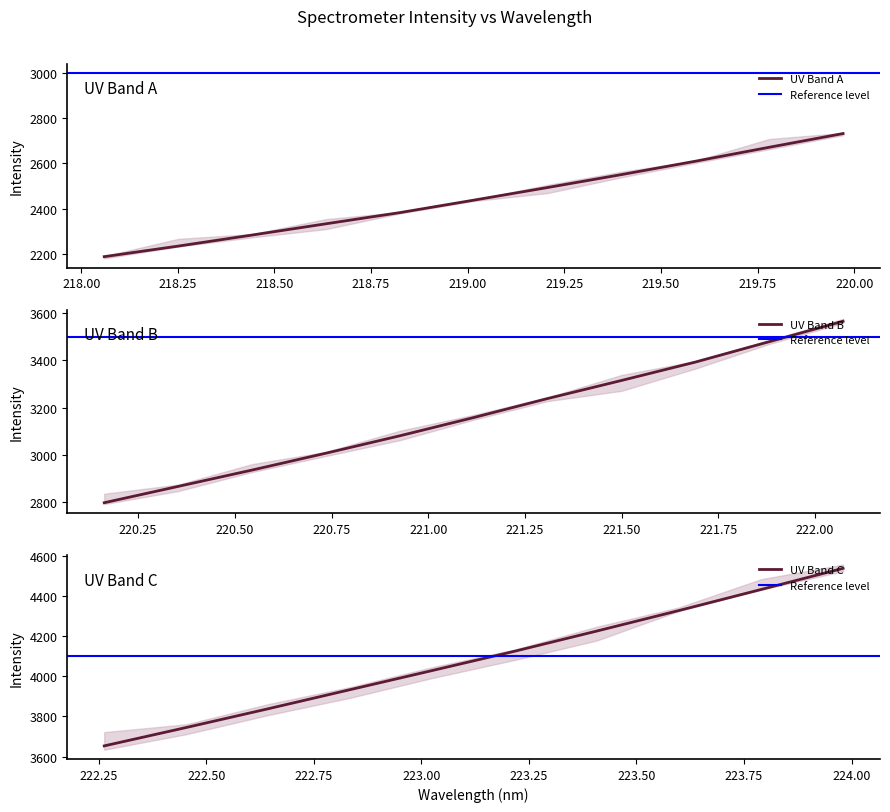

List the labels in order of value, largest first.

223.9802, 223.7895, 223.5987, 223.408, 223.2172, 223.0264, 222.8355, 222.6447, 222.4538, 222.263, 222.0721, 221.8812, 221.6902, 221.4993, 221.3083, 221.1174, 220.9264, 220.7354, 220.5444, 220.3533, 220.1623, 219.9712, 219.7801, 219.589, 219.3979, 219.2067, 219.0156, 218.8244, 218.6332, 218.442, 218.2508, 218.0596